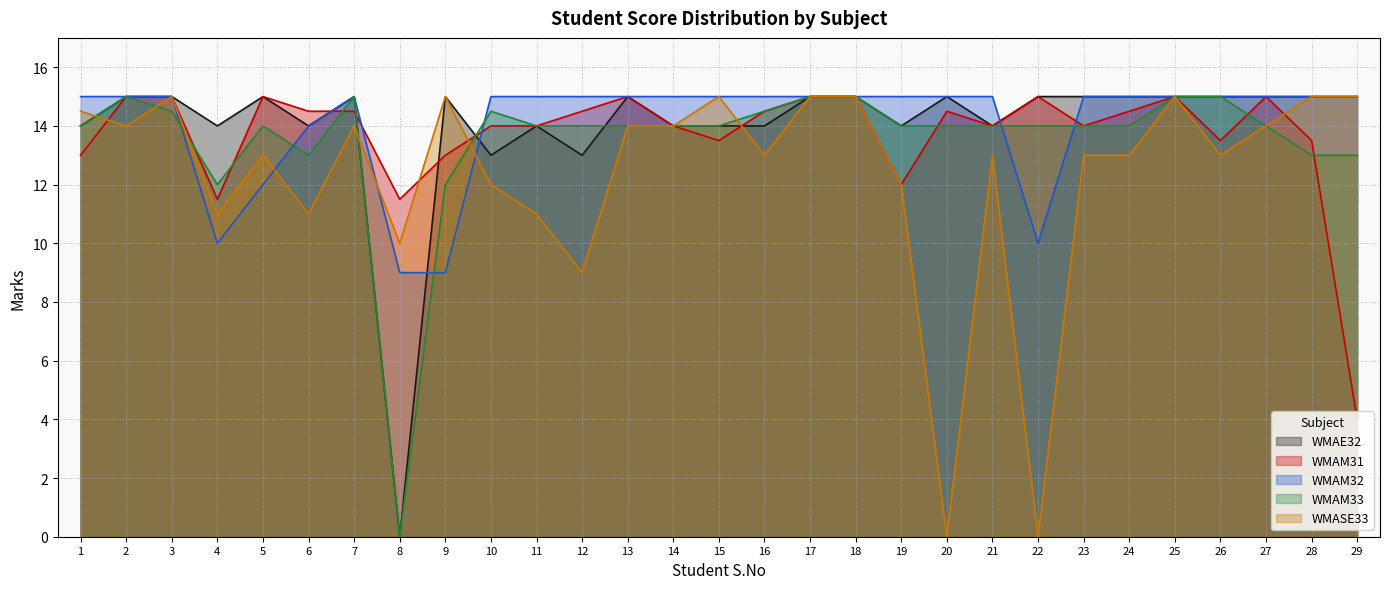

How many positive values does the WMAE32 series have?

28